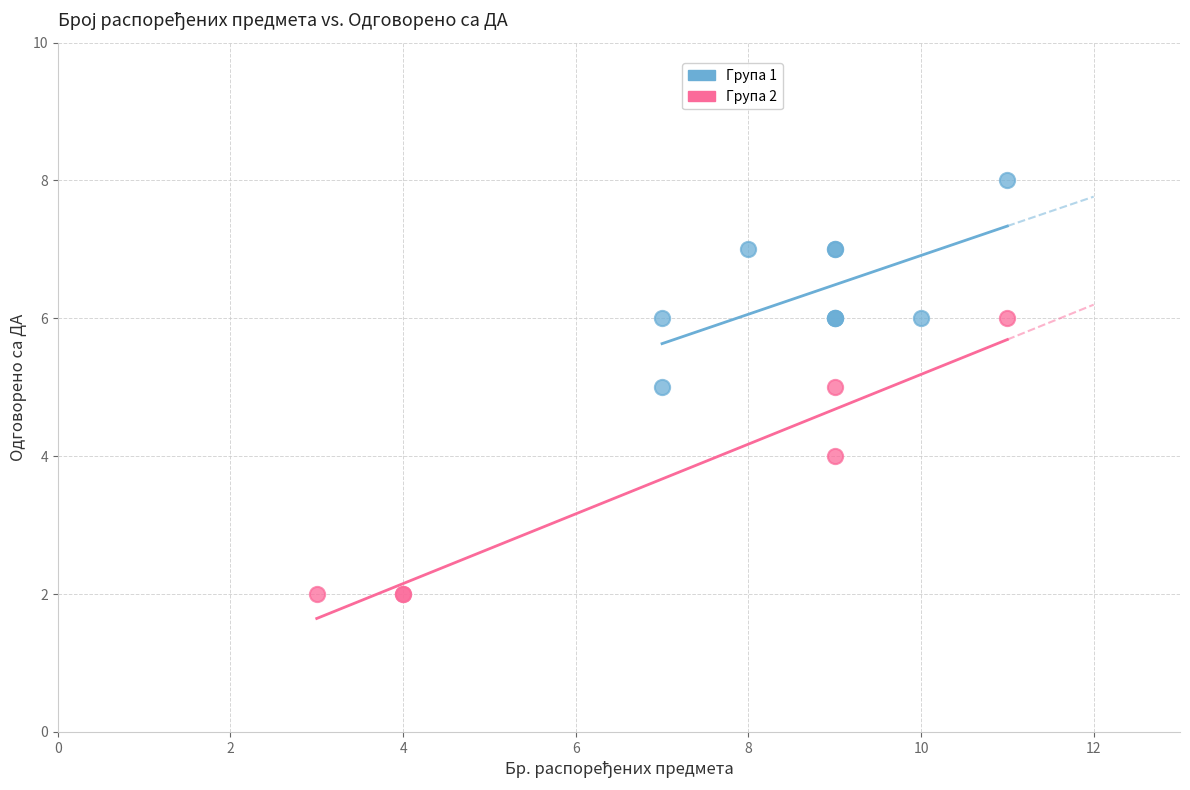

What are all the series names shown in the legend?

Група 1, Група 2